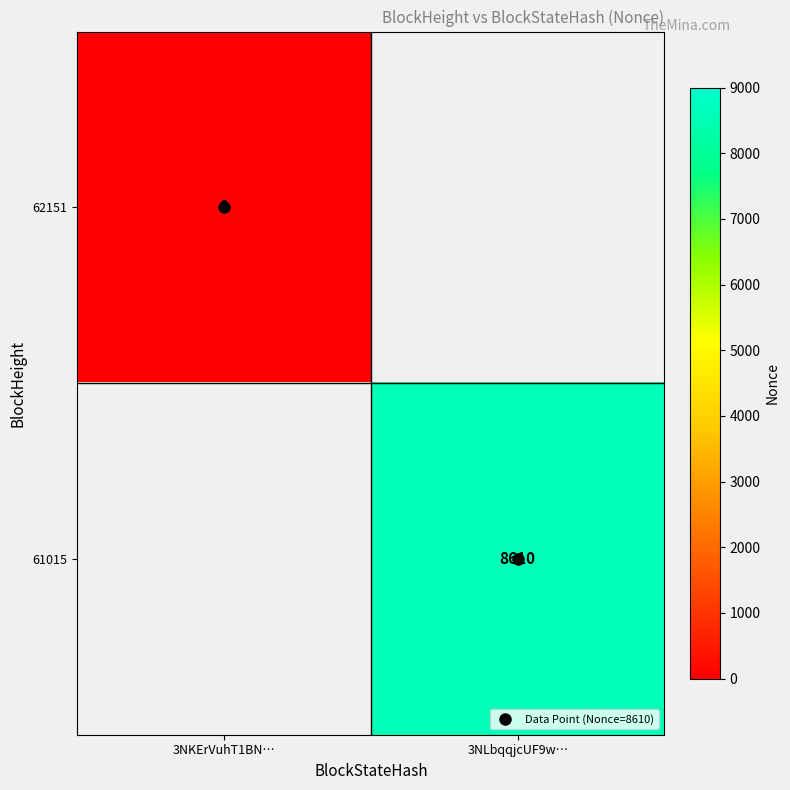

Is the value of 61015 at 3NLbqqjcUF9w… greater than the value of 62151 at 3NLbqqjcUF9w…?

No